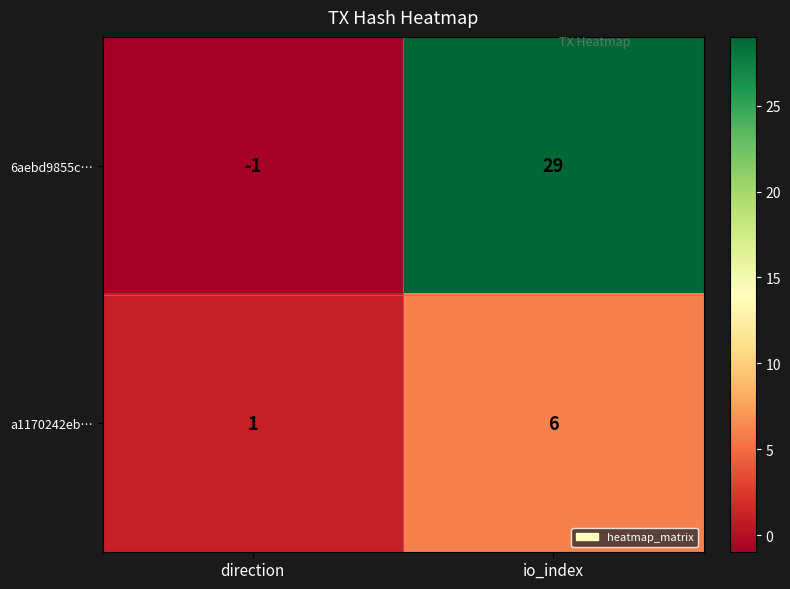

Which category has the lowest value across all series?

direction